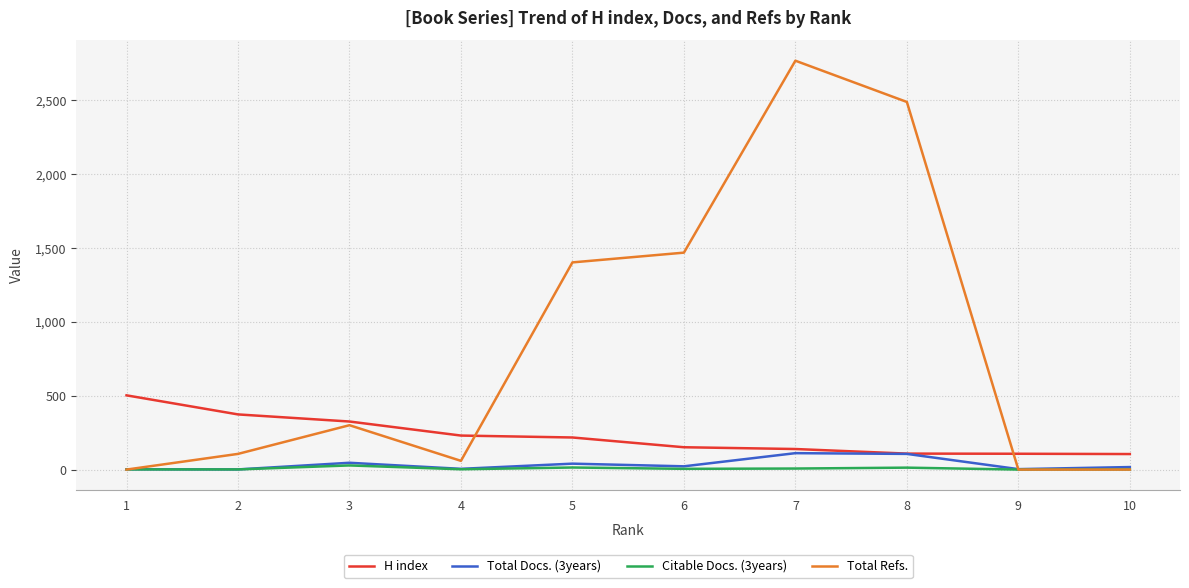

Which series has the largest total across all categories?

Total Refs.